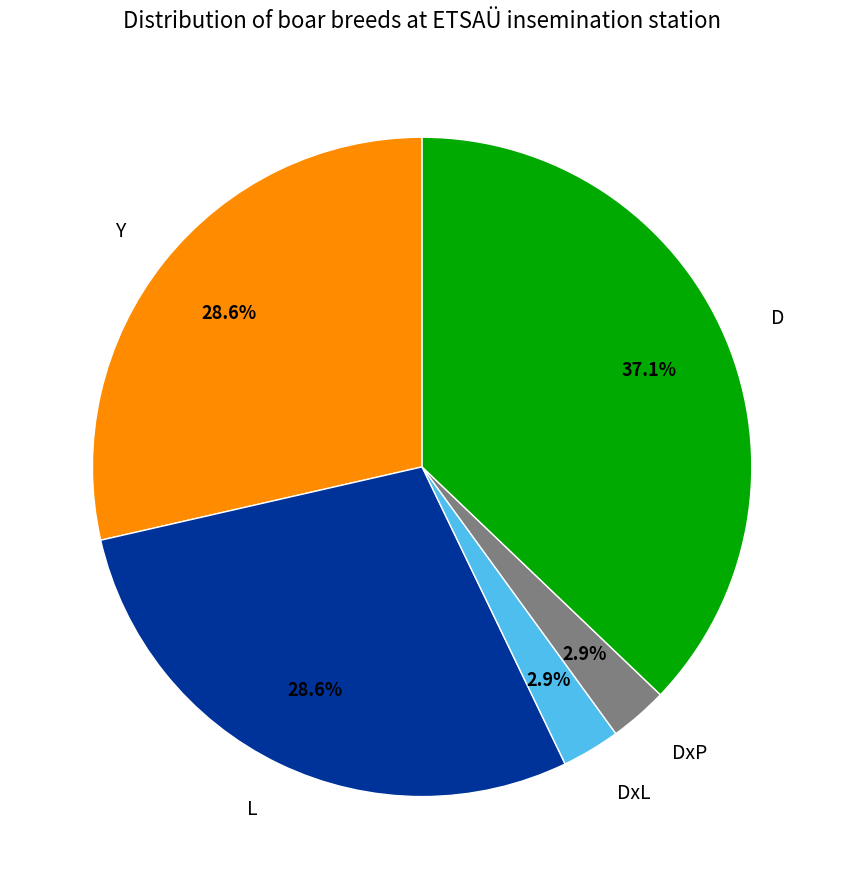

Is there any slice that represents more than half of the pie?

No